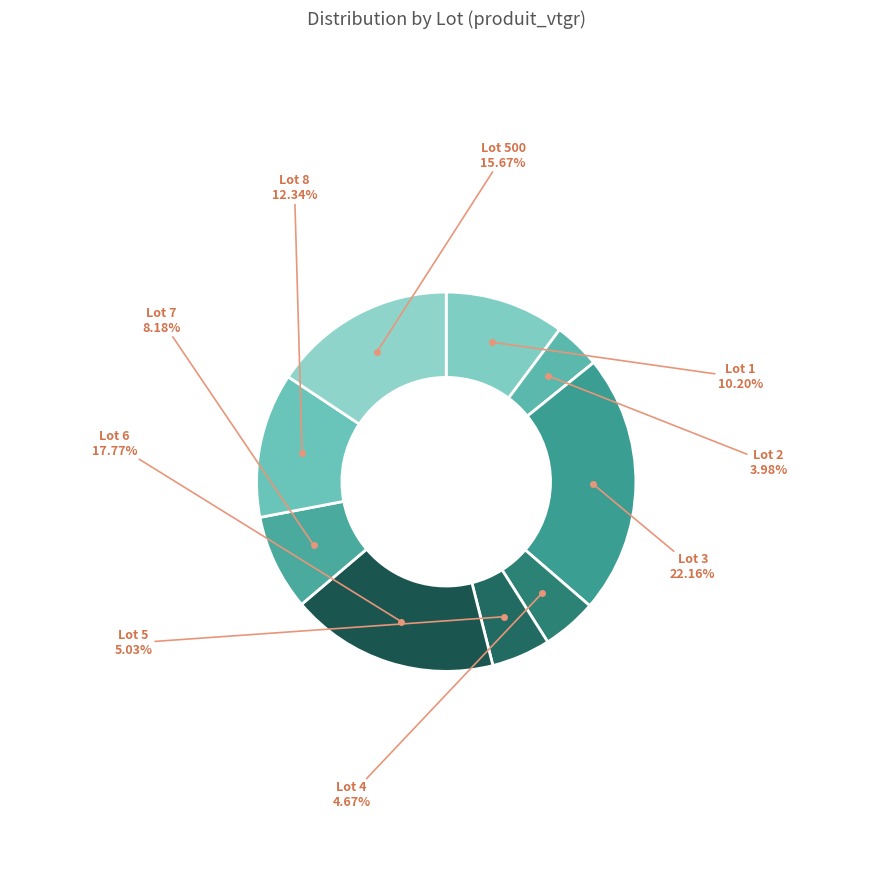

To the nearest percent, what portion does Lot 2 represent?

4%